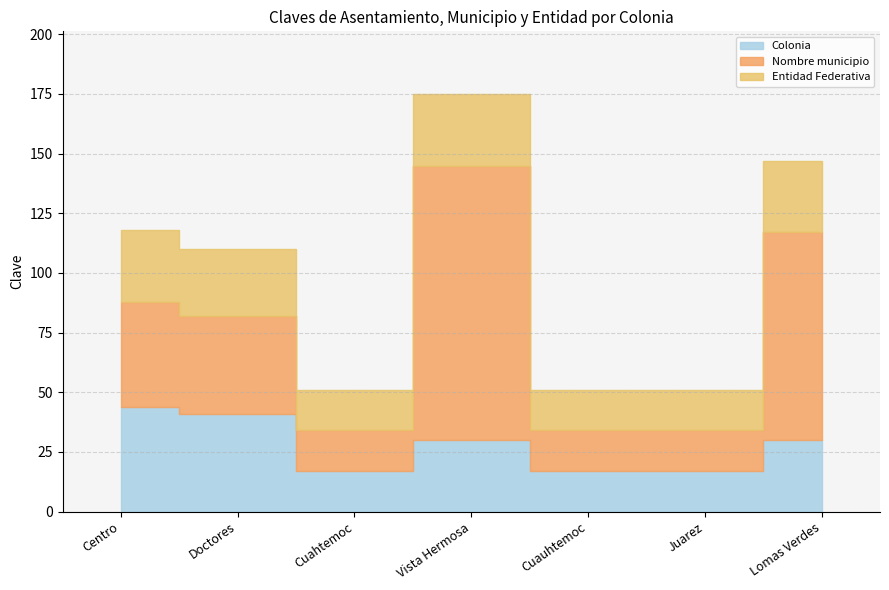

True or false: Colonia and Entidad Federativa cross at least once.

False